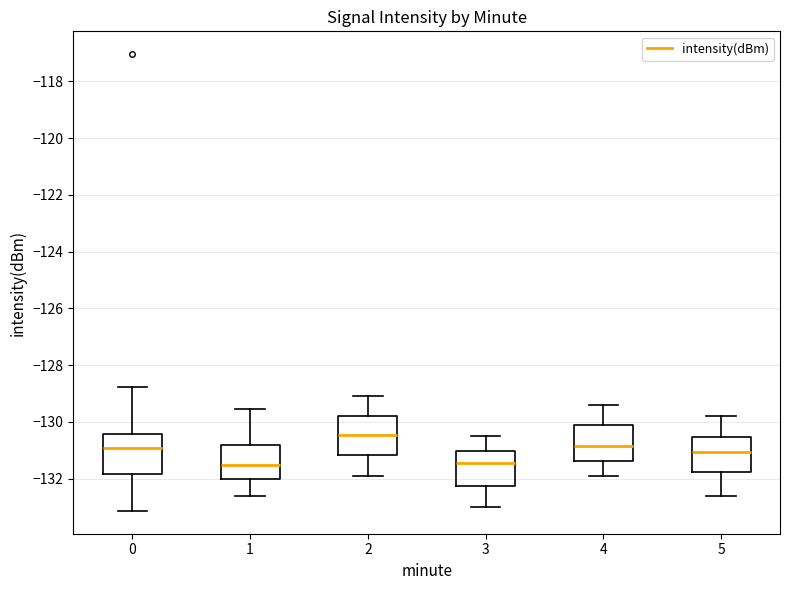

Reading left to right, read every box against the y-axis: the position of its median line, the range the box covers, and the ends of its whiskers. The values are not printed on the chart, so give them approximately, as read against the axis.

0: median -131.0, box -131.8 to -130.4, whiskers -133.2 to -128.8
1: median -131.6, box -132.0 to -130.8, whiskers -132.6 to -129.6
2: median -130.4, box -131.2 to -129.8, whiskers -131.8 to -129.0
3: median -131.4, box -132.2 to -131.0, whiskers -133.0 to -130.4
4: median -130.8, box -131.4 to -130.2, whiskers -131.8 to -129.4
5: median -131.0, box -131.8 to -130.6, whiskers -132.6 to -129.8